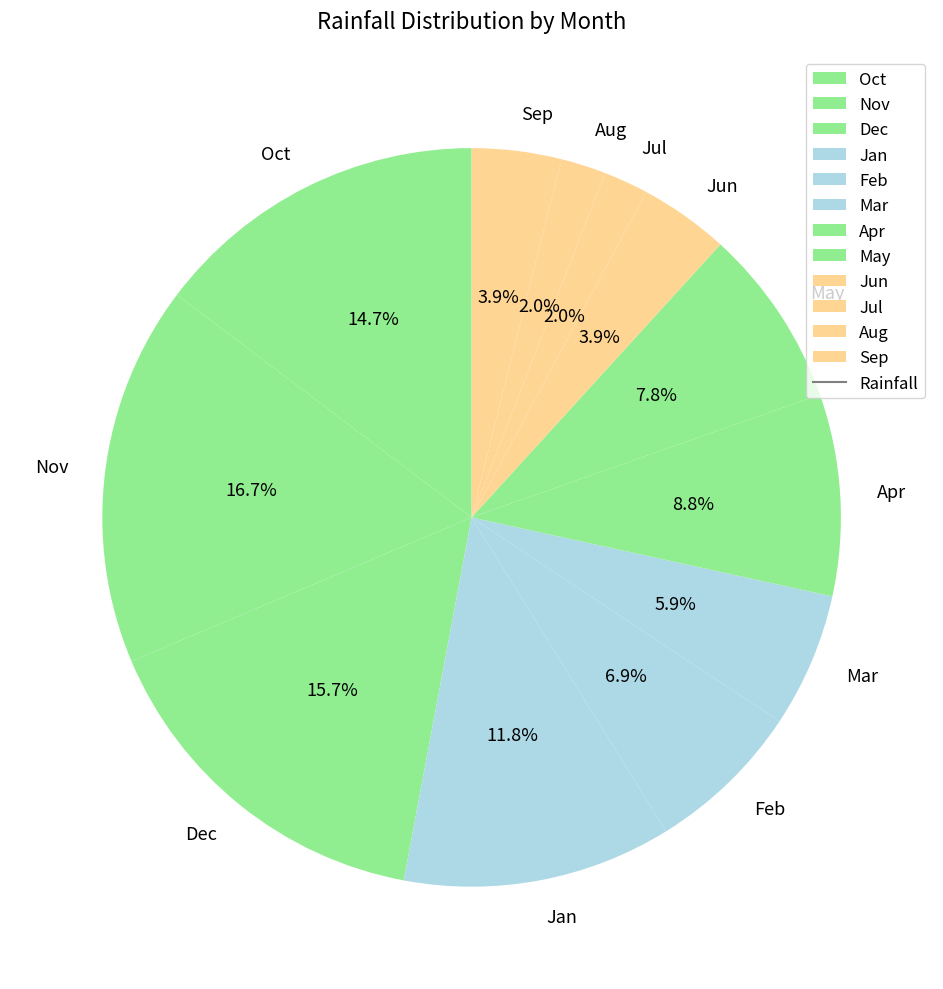

Which slice is the largest?

Nov